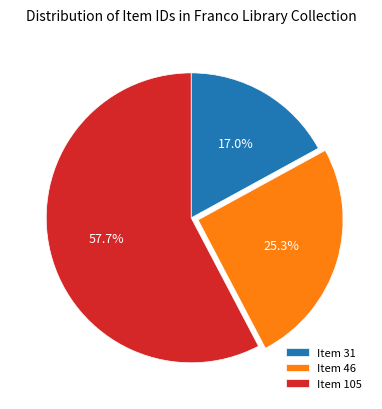

Rank the categories by value from highest to lowest.

Item 105, Item 46, Item 31